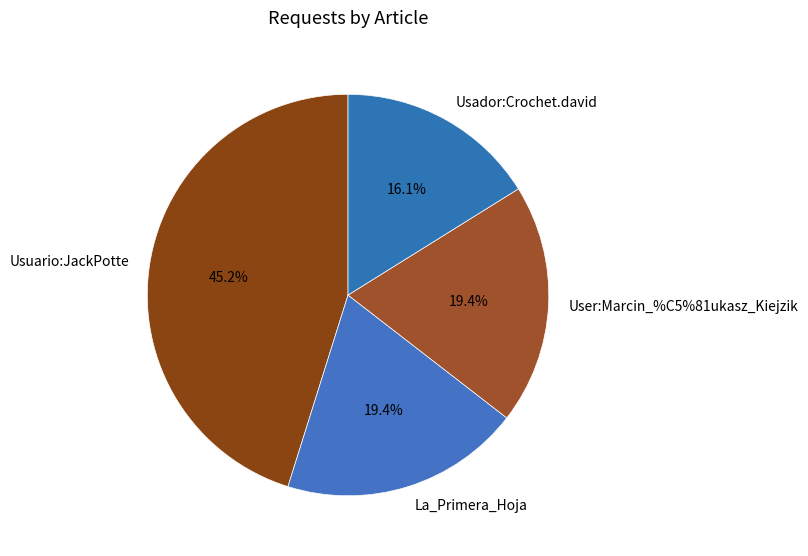

Combined, what portion of the pie is Usuario:JackPotte and Usador:Crochet.david?

61.3%